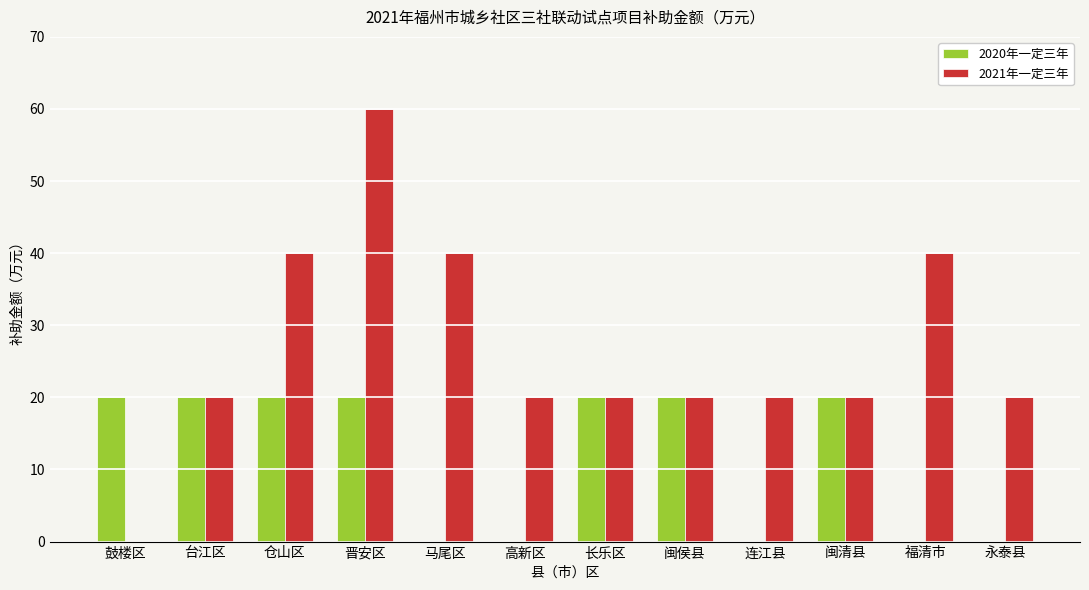

The 2021年一定三年 series shows 33 at 永泰县. True or false?

False